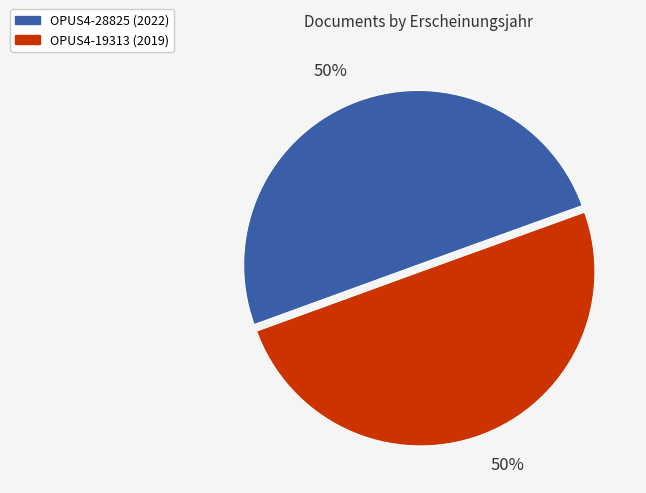

Approximately how many times larger is the value at OPUS4-28825 (2022) compared to OPUS4-19313 (2019)?

1.0